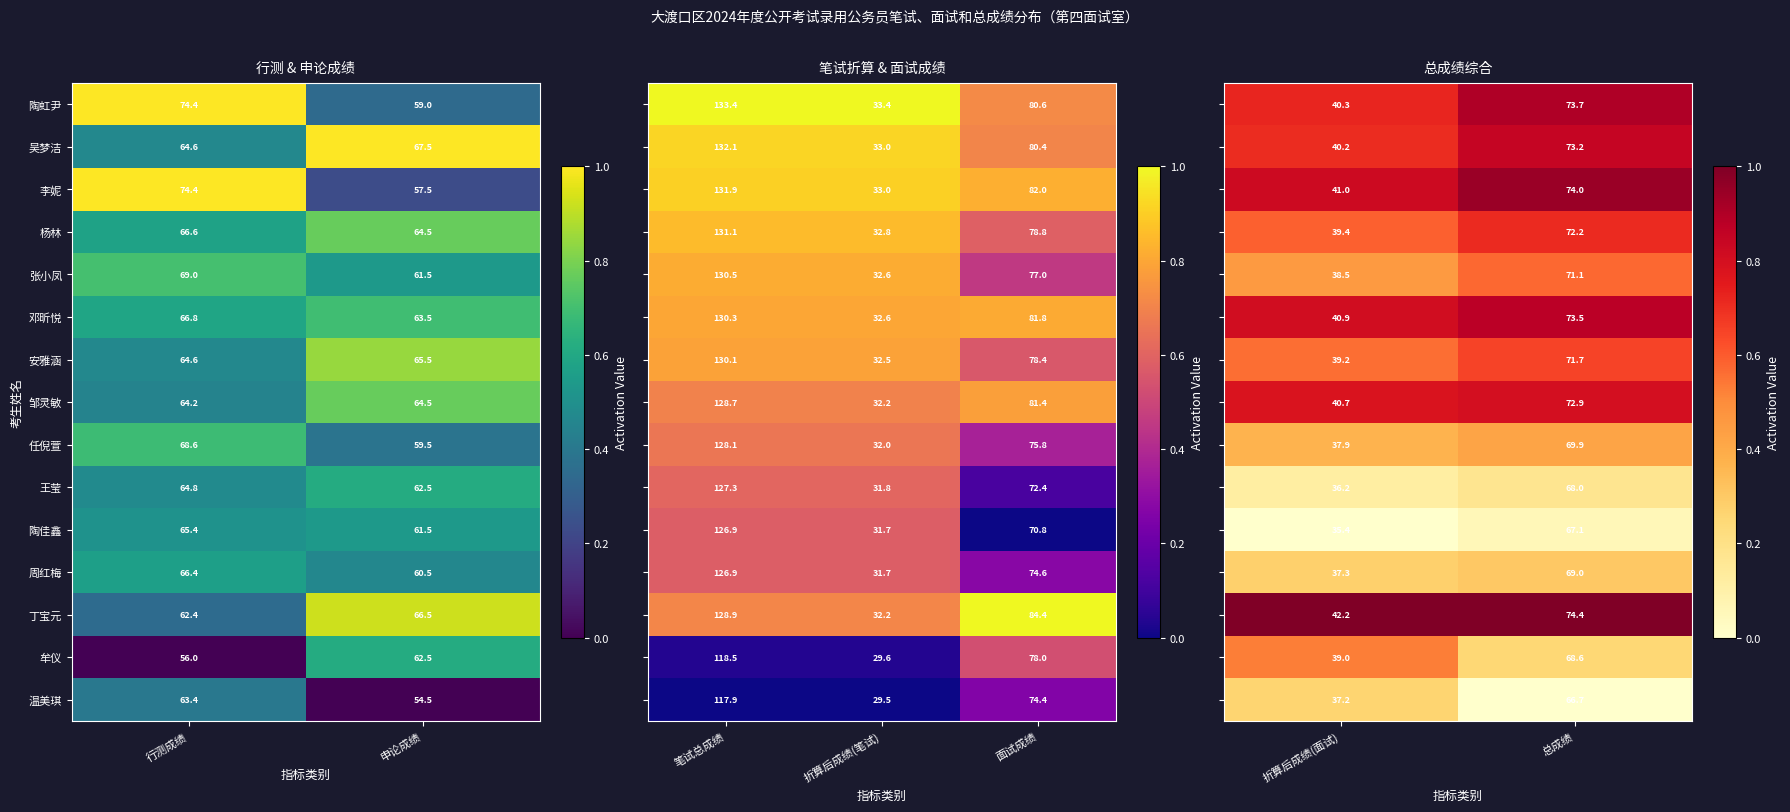

What is the approximate value of 丁宝元 at 申论成绩?

66.5